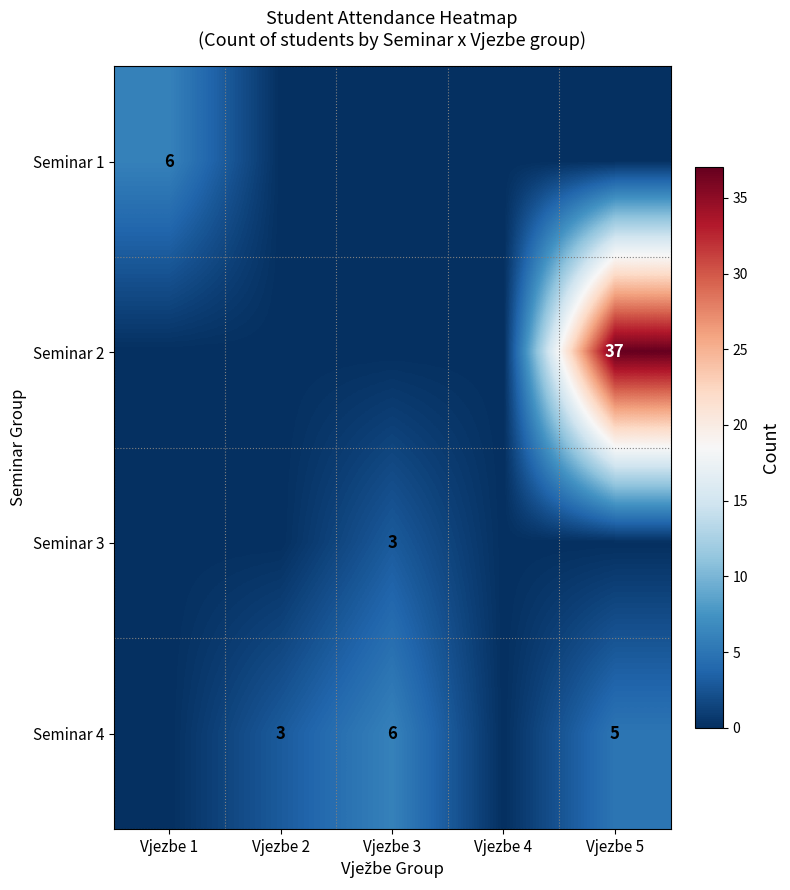

Is it true that Seminar 4 equals 3 at Vjezbe 2?

True